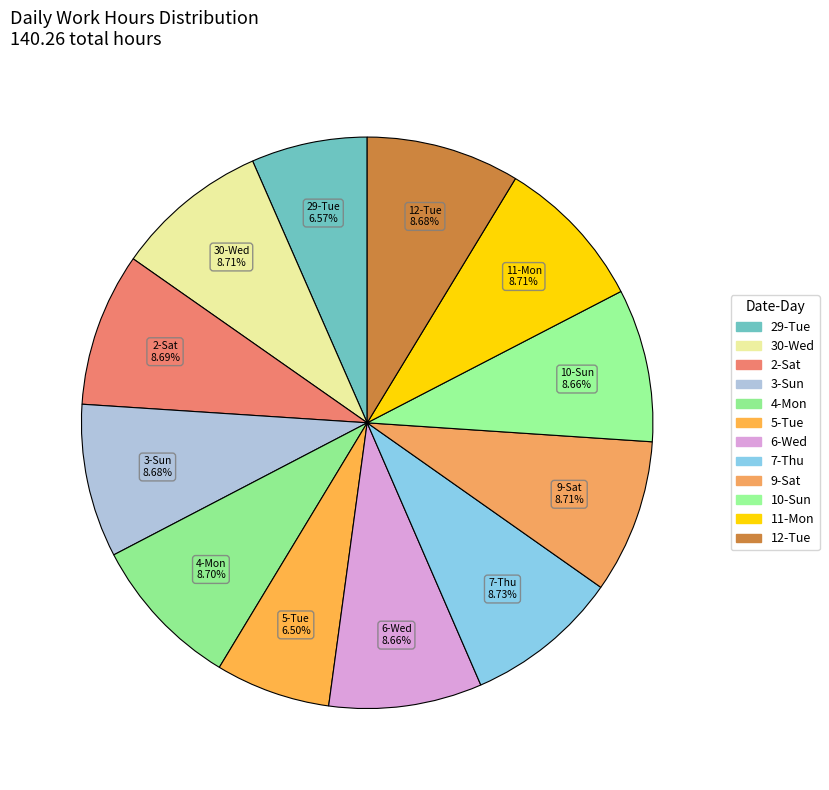

Does 7-Thu account for over 50% of the chart?

No